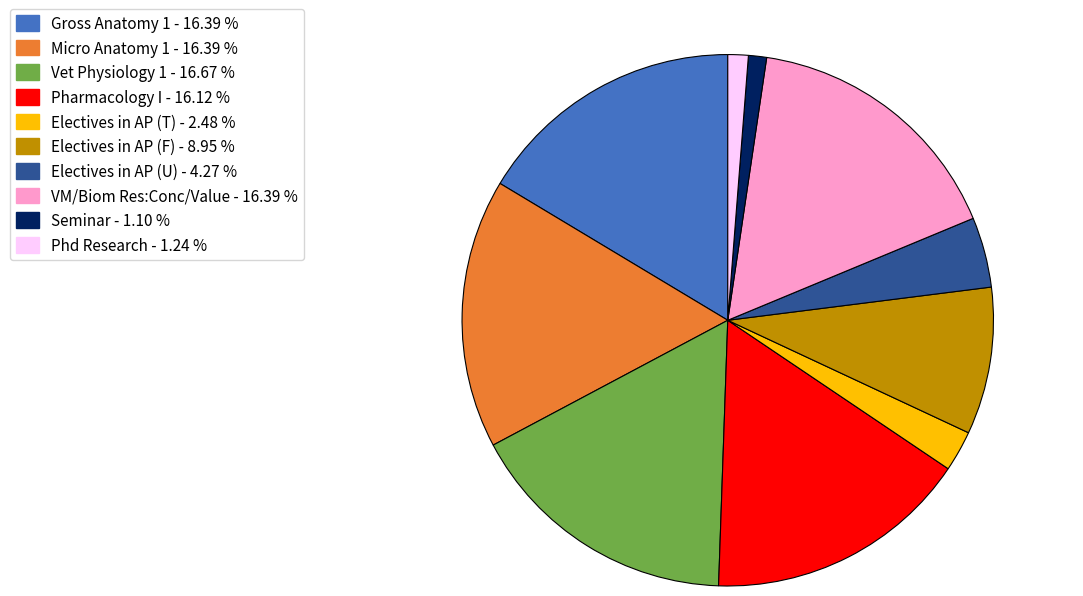

Does Electives in AP (U) account for over 50% of the chart?

No